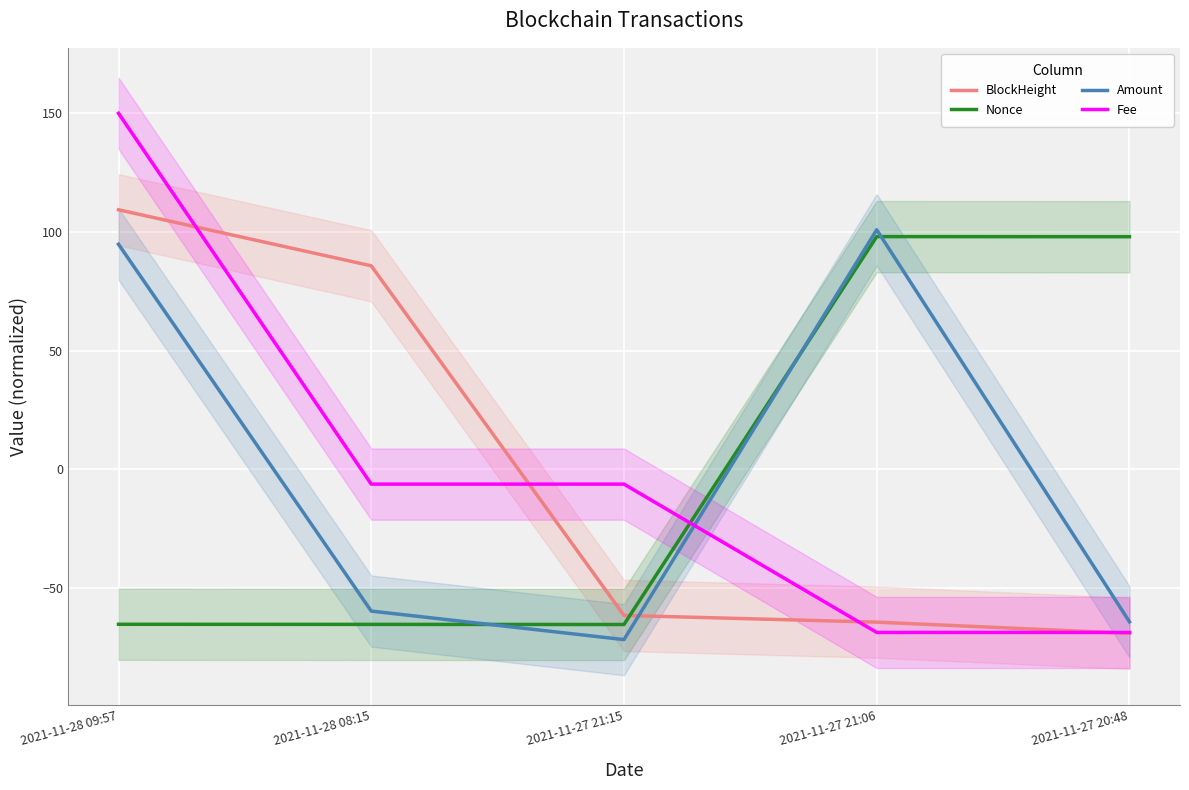

True or false: Fee and Nonce intersect in this chart.

True